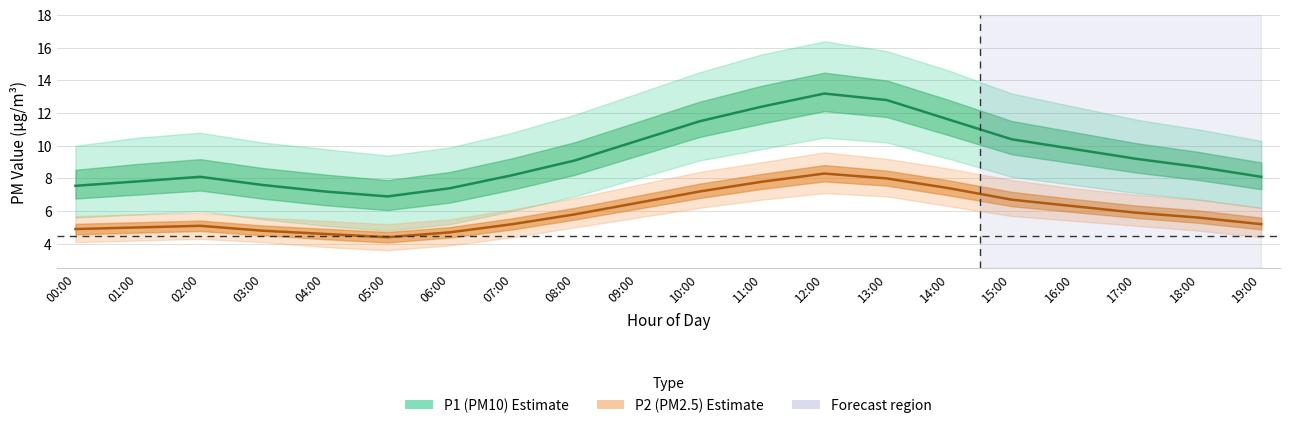

Which series changed the most between 05:00 and 07:00?

P1 (PM10)